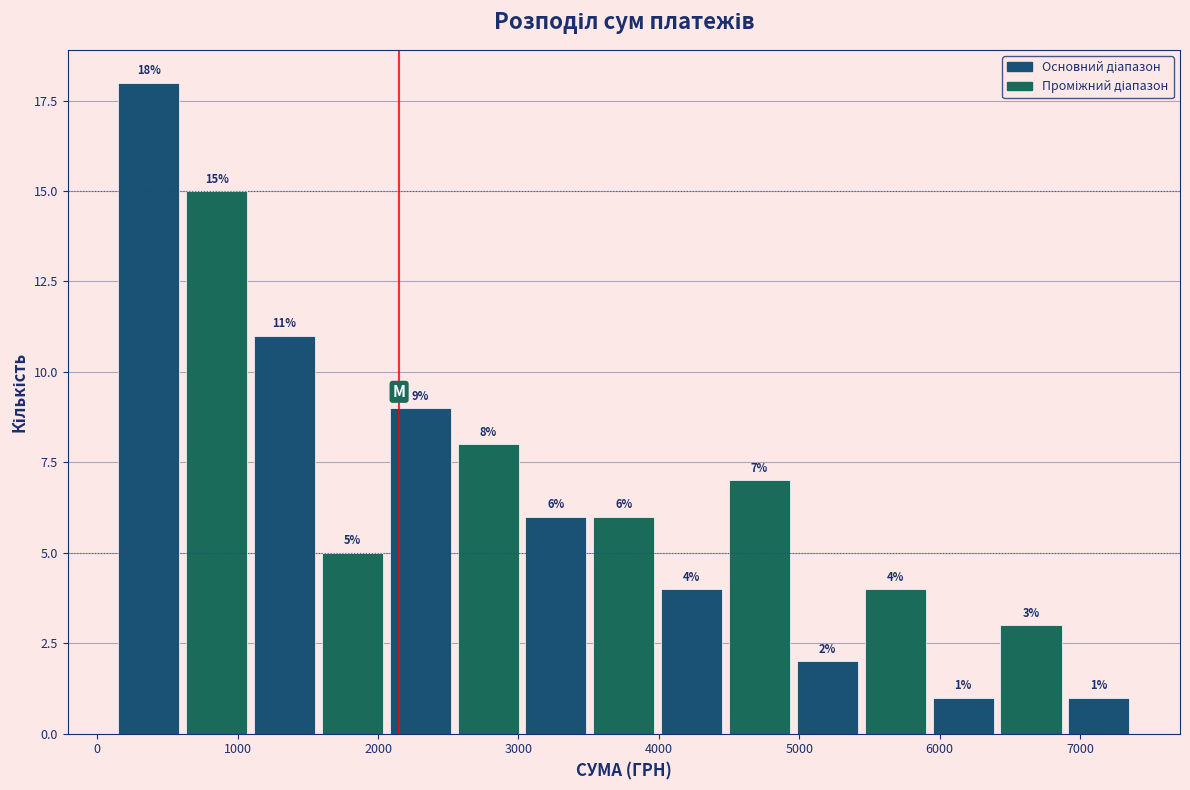

What is the height of the bar covering 2100 to 2500 on the x-axis? The bar edges are not printed on the chart, so give them approximately, as read against the axis.

9